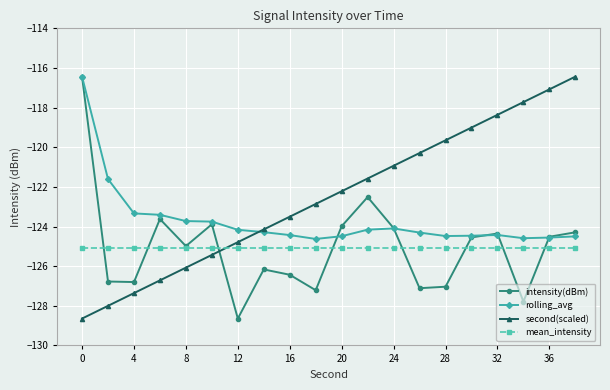

Which series has the largest total across all categories?

second(scaled)